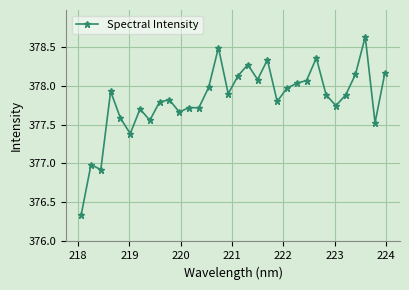

True or false: there are more than 0 points higher than both neighbors.

True